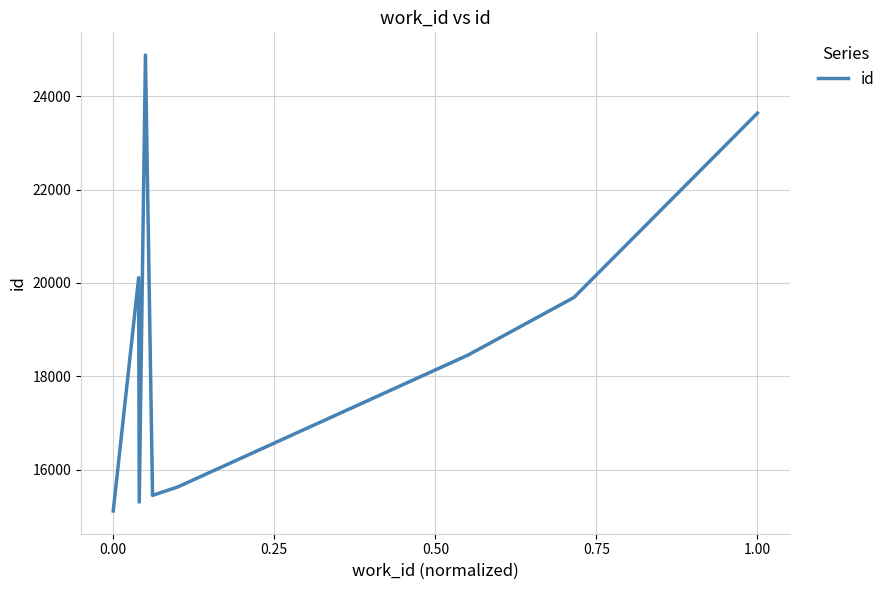

What is the maximum value shown in the chart?

24881